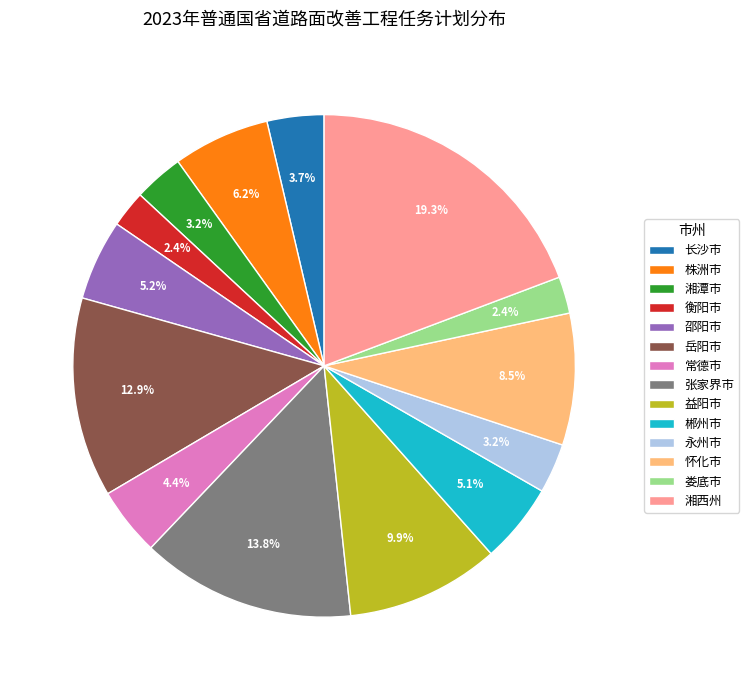

How many segments does this pie chart have?

14